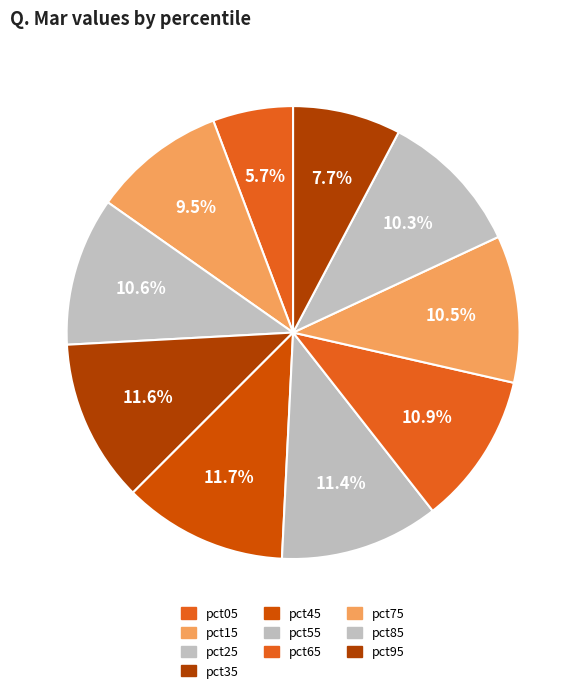

How many segments does this pie chart have?

10